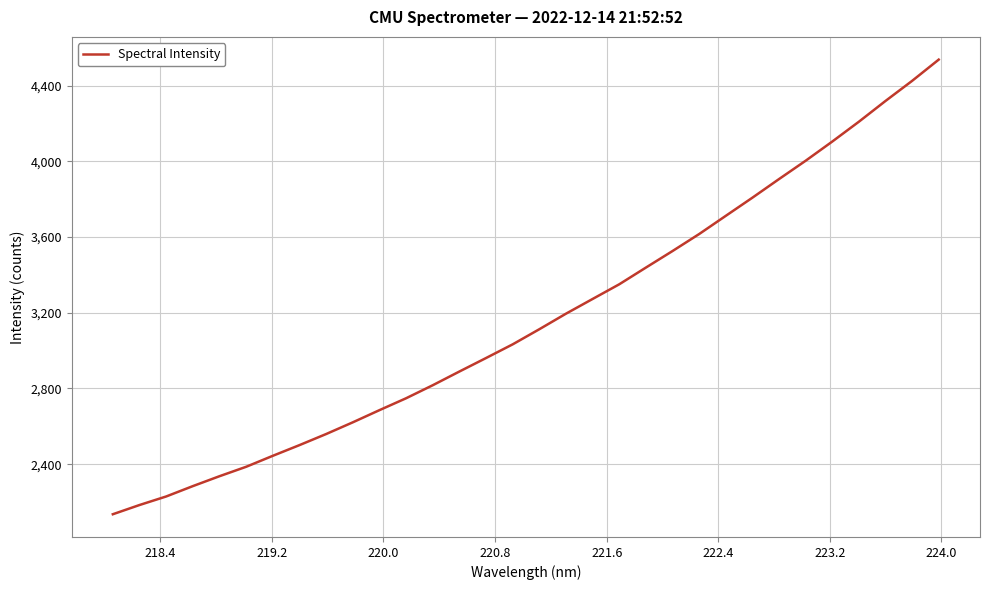

What is the minimum value shown in the chart?

2135.5